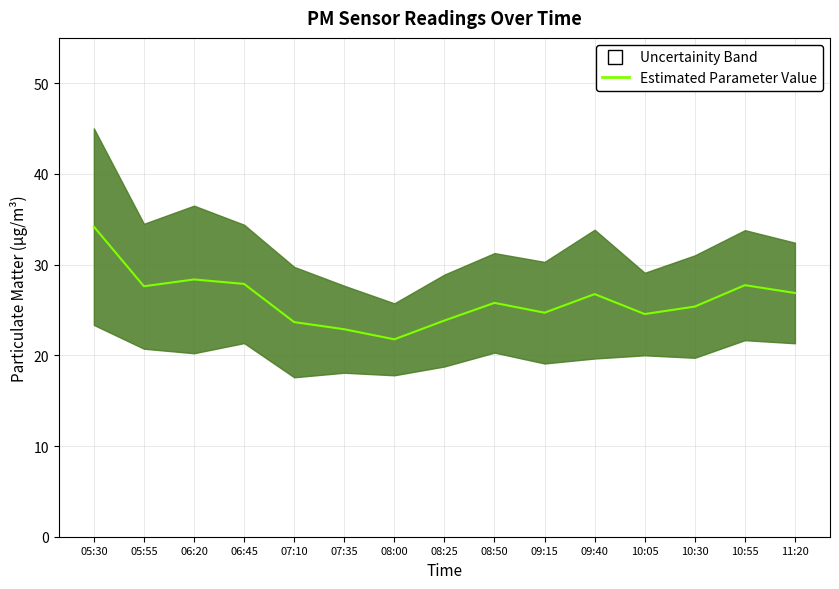

Count the number of categories in the chart.

15